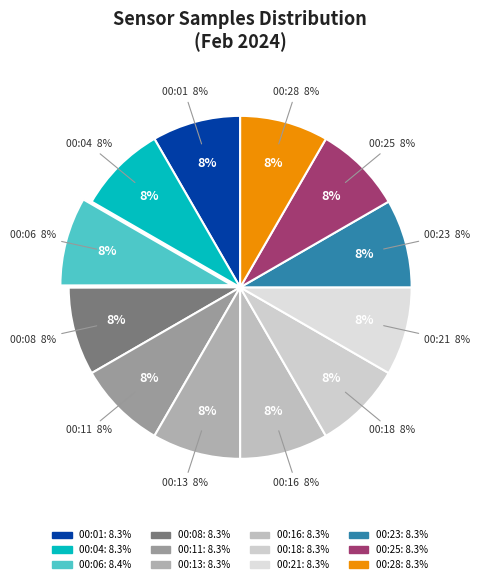

Which slice is the smallest?

00:08